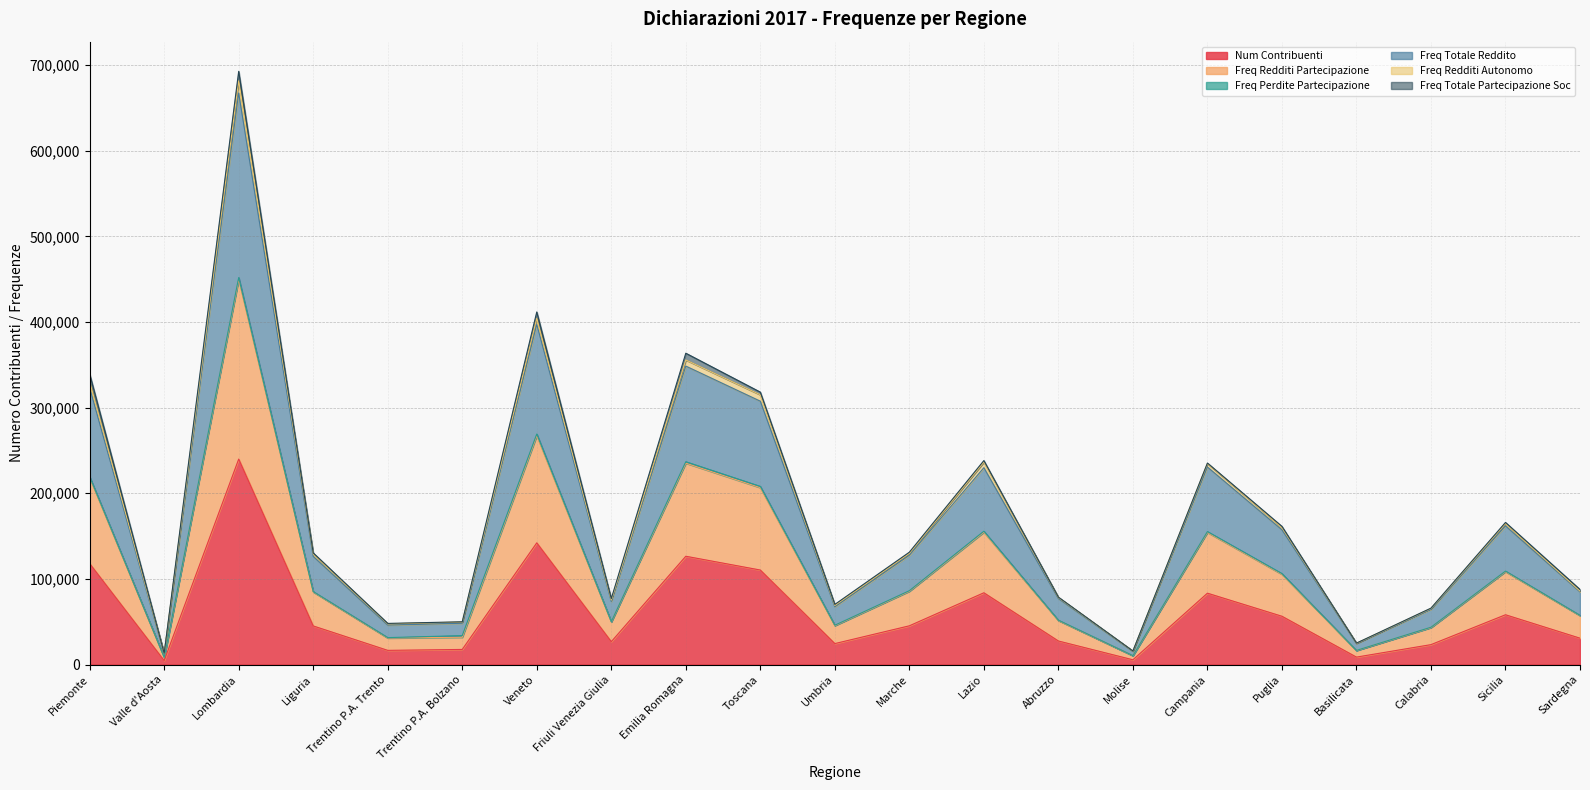

True or false: Freq Totale Reddito and Freq Redditi Partecipazione intersect in this chart.

False